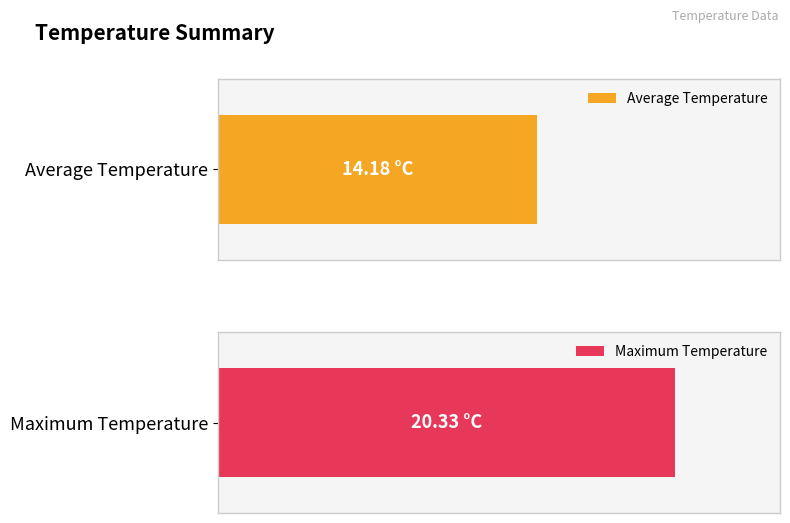

What is the average value?

14.2